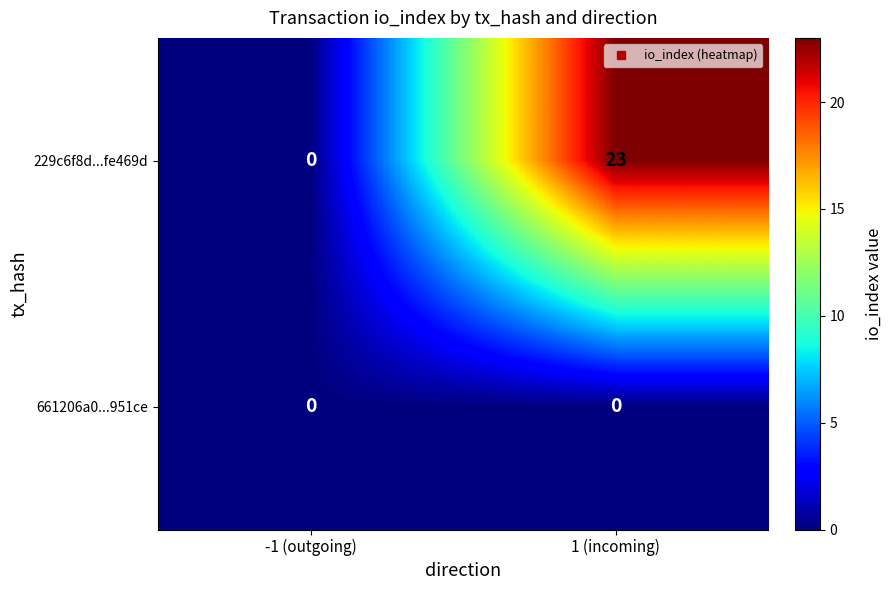

Rank the series by their maximum value, from lowest to highest.

661206a0...951ce, 229c6f8d...fe469d